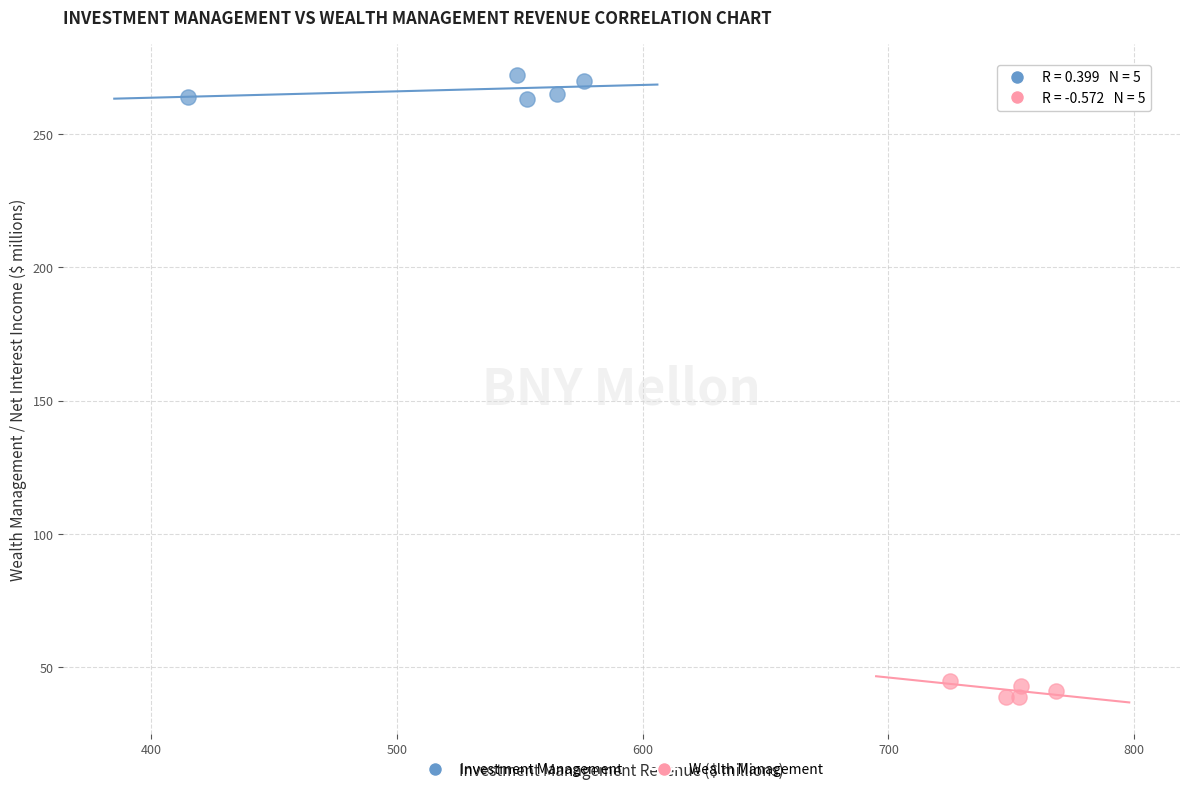

Which series reaches the maximum Y coordinate?

Investment Management